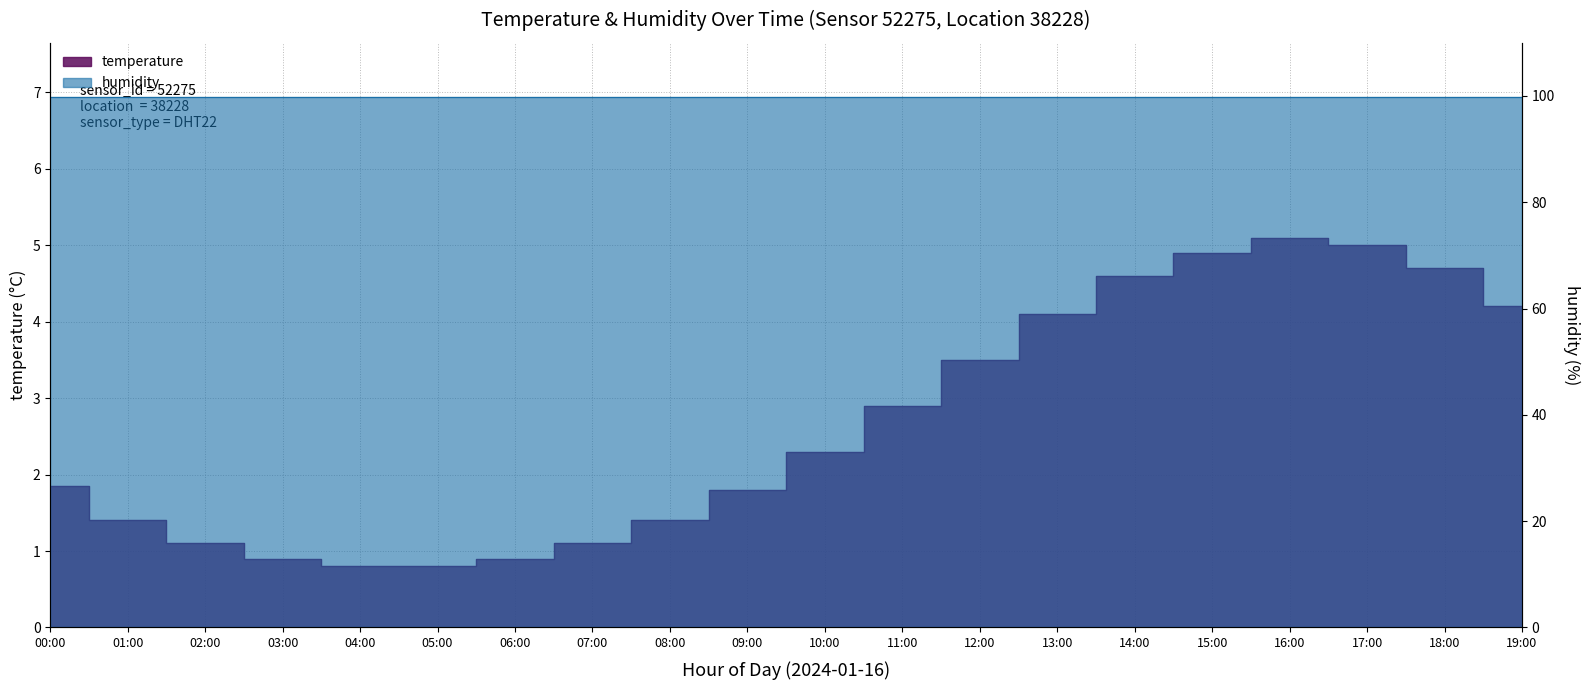

How many lines are shown in the chart?

1